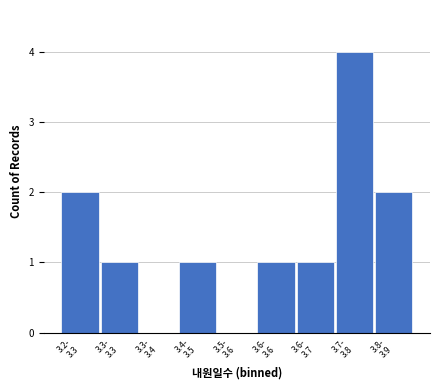

What is the maximum value shown in the chart?

4